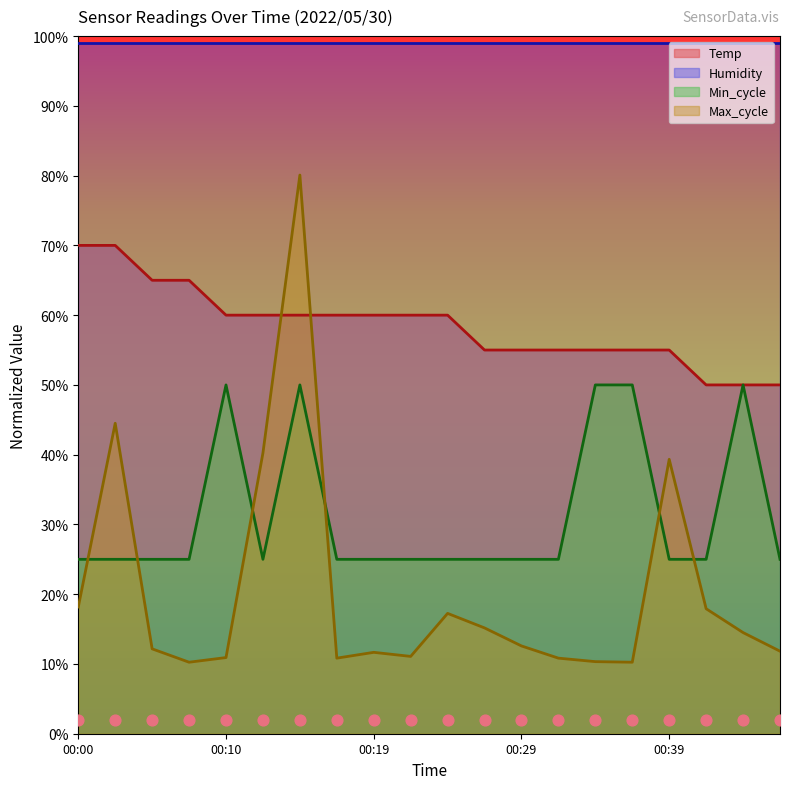

What is the maximum value for Min_cycle?

50.0